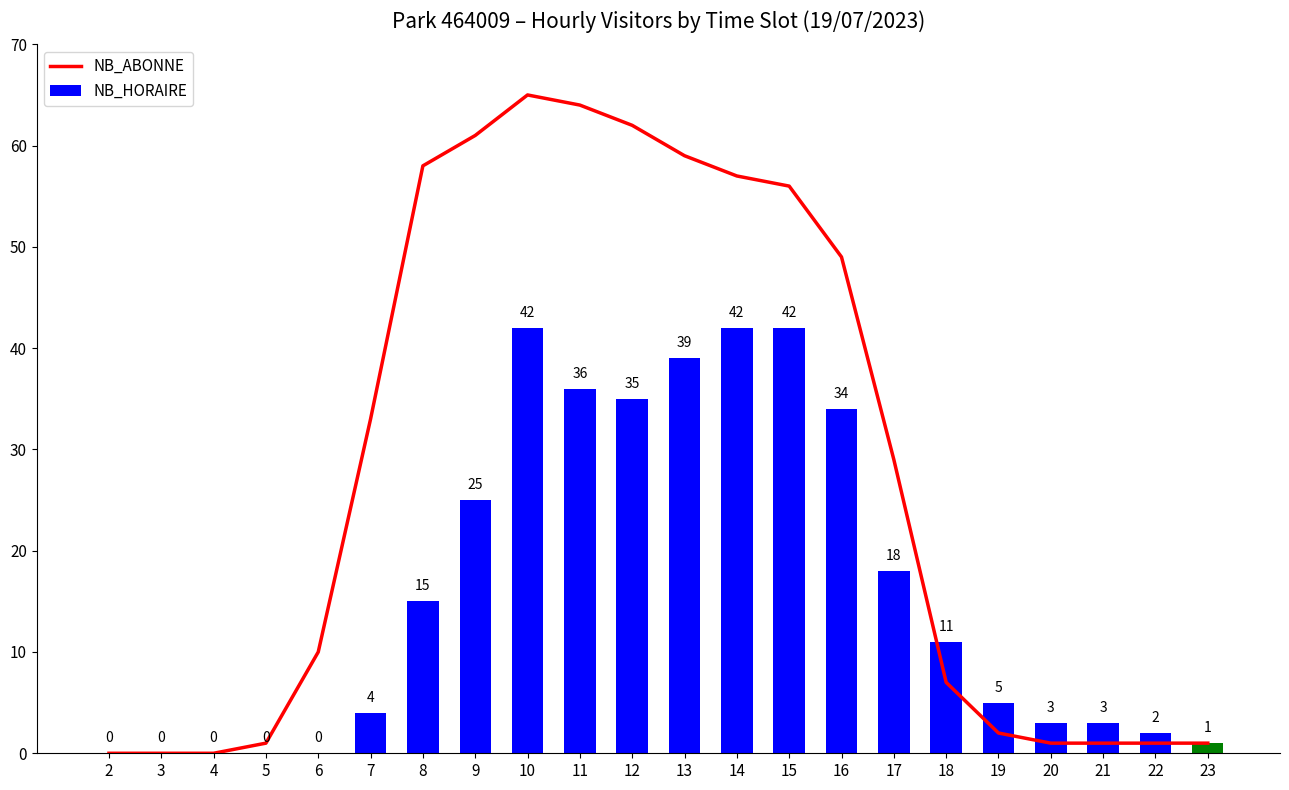

How many series are shown in this chart?

2